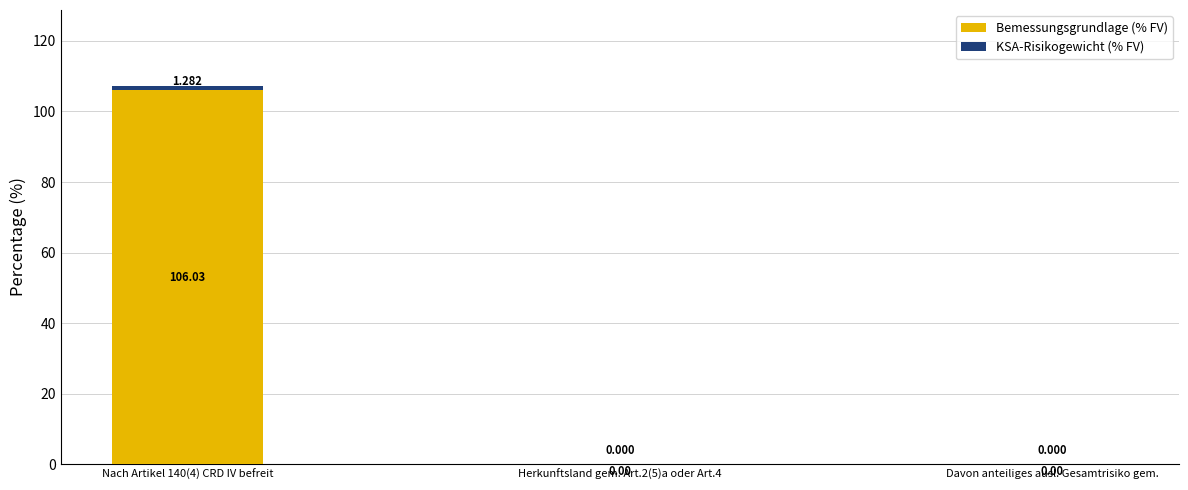

How many series are shown in this chart?

2